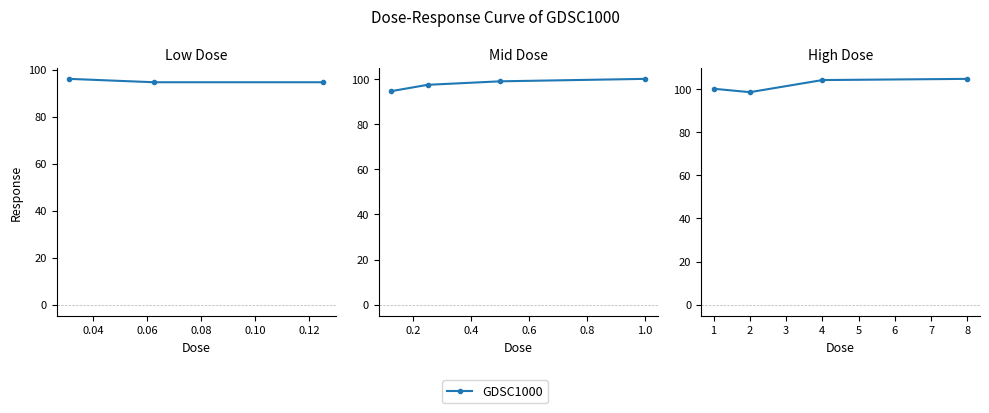

Between 1 and 8, which is larger?

8